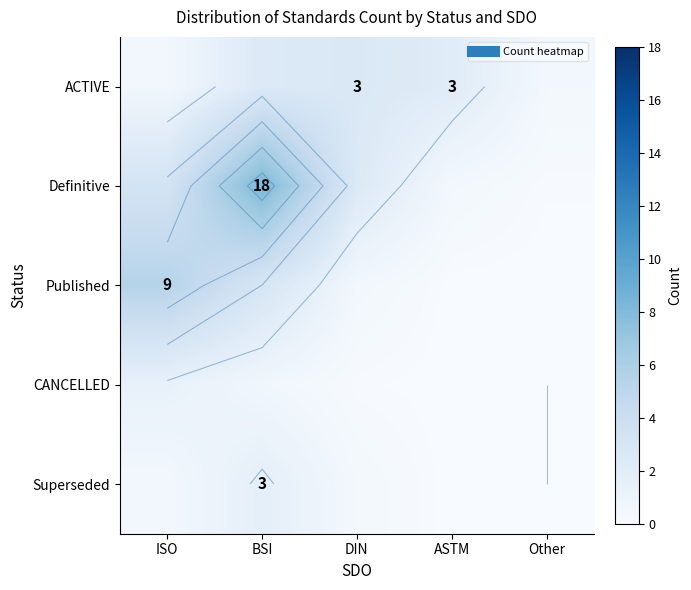

The value of CANCELLED at ASTM is 0.0. True or false?

True